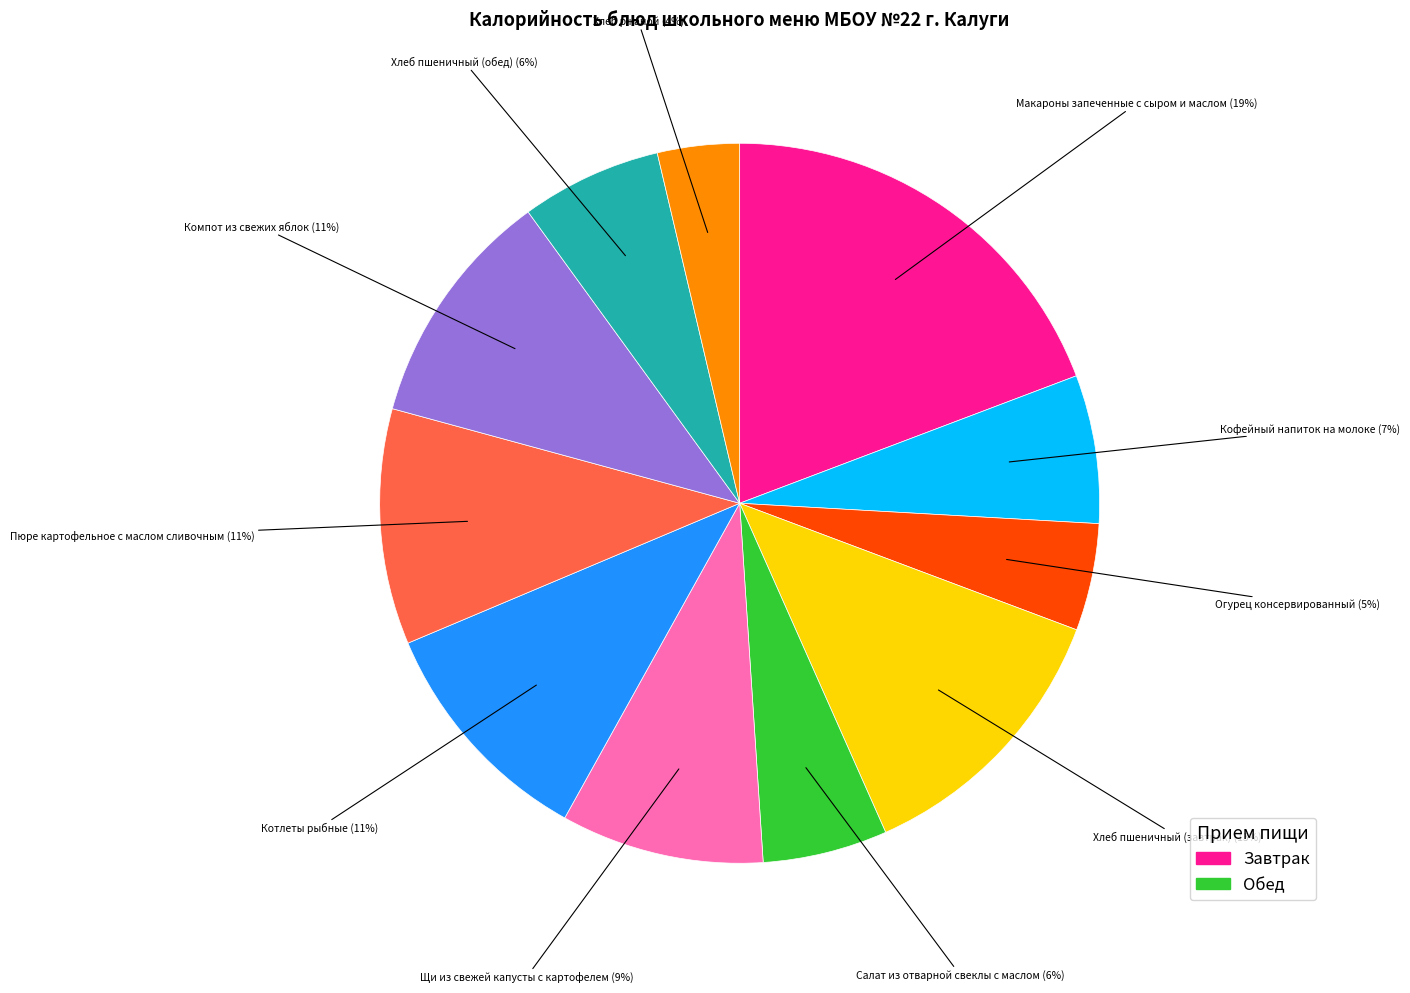

To the nearest percent, what is the average slice percentage?

9%